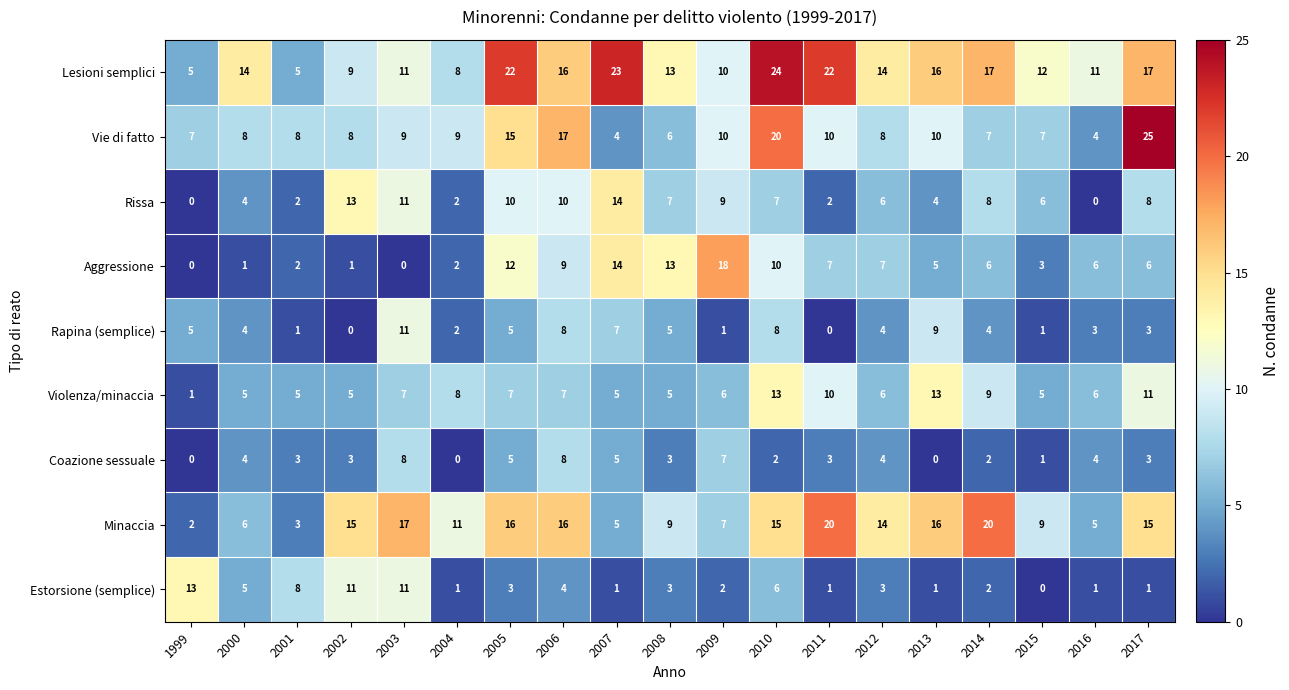

The value of Violenza/minaccia at 2007 is 8. True or false?

False